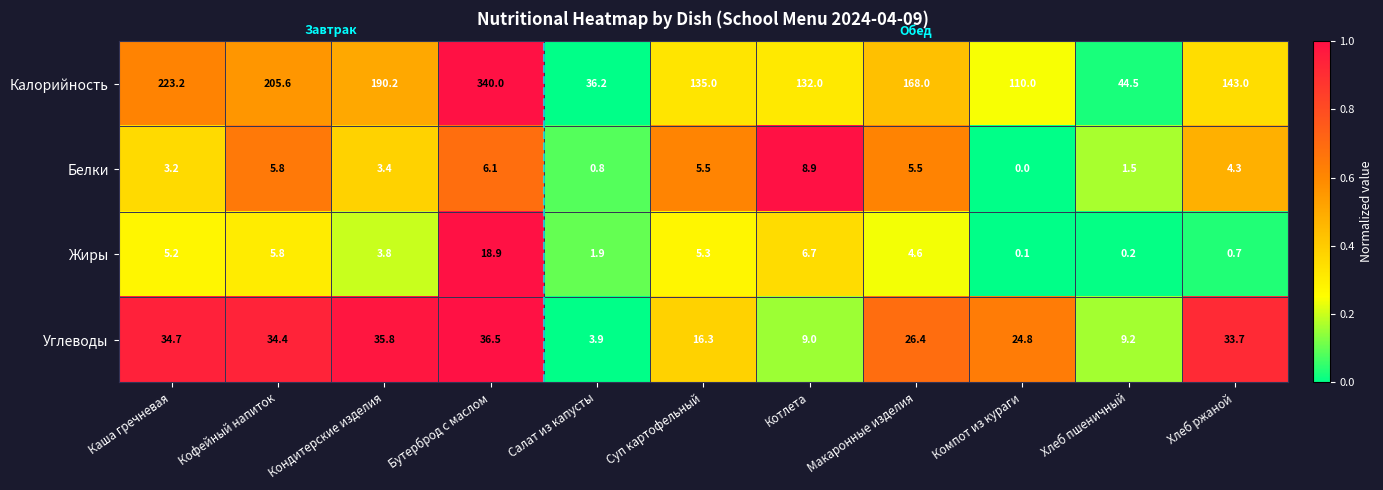

Between Кондитерские изделия and Котлета, which series saw the biggest shift?

Калорийность